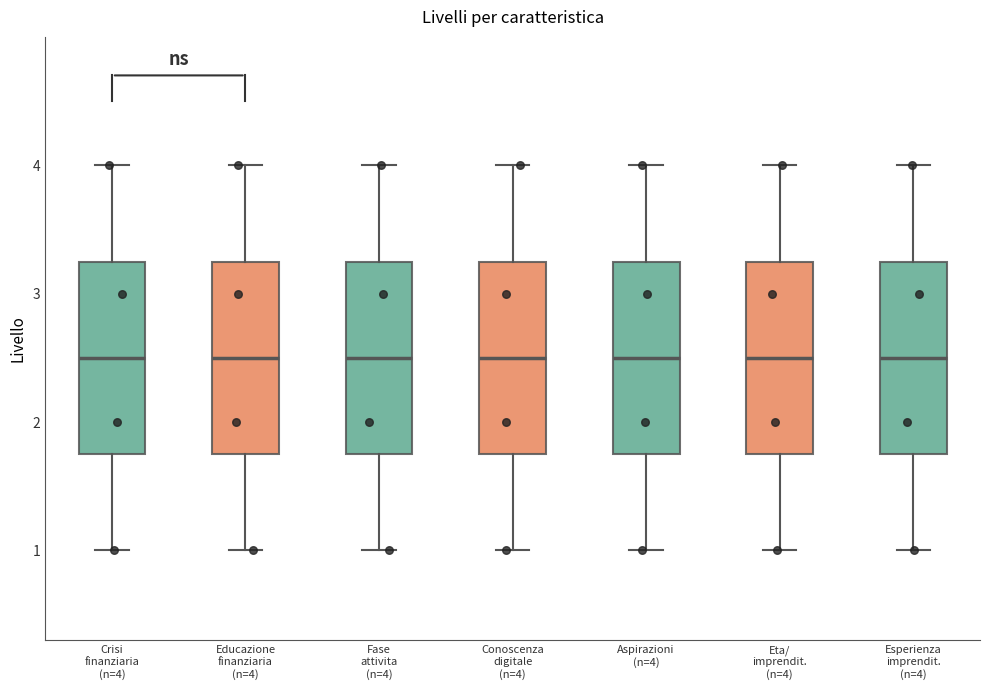

Reading left to right, transcribe this box plot: for each box, give where its median line is, the range the box spans, and where its two whiskers end, as read against the y-axis. The values are not printed on the chart, so give them approximately, as read against the axis.

Crisi finanziaria (n=4): median 2.5, box 1.8 to 3.3, whiskers 1.0 to 4.0
Educazione finanziaria (n=4): median 2.5, box 1.8 to 3.3, whiskers 1.0 to 4.0
Fase attivita (n=4): median 2.5, box 1.8 to 3.3, whiskers 1.0 to 4.0
Conoscenza digitale (n=4): median 2.5, box 1.8 to 3.3, whiskers 1.0 to 4.0
Aspirazioni (n=4): median 2.5, box 1.8 to 3.3, whiskers 1.0 to 4.0
Eta/ imprendit. (n=4): median 2.5, box 1.8 to 3.3, whiskers 1.0 to 4.0
Esperienza imprendit. (n=4): median 2.5, box 1.8 to 3.3, whiskers 1.0 to 4.0